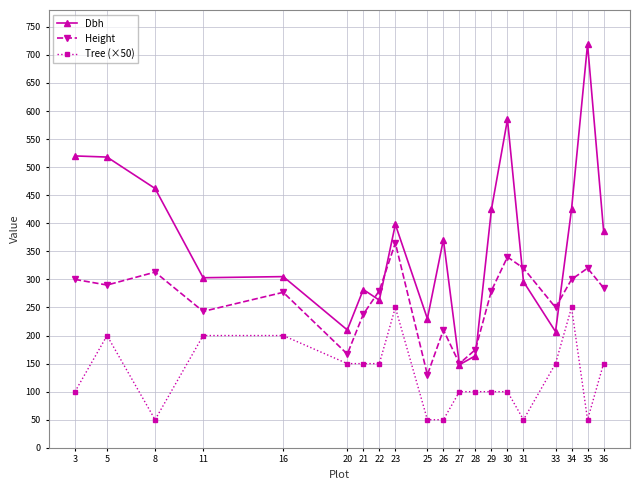

What is the spread (max minus min) of values at 34?

175